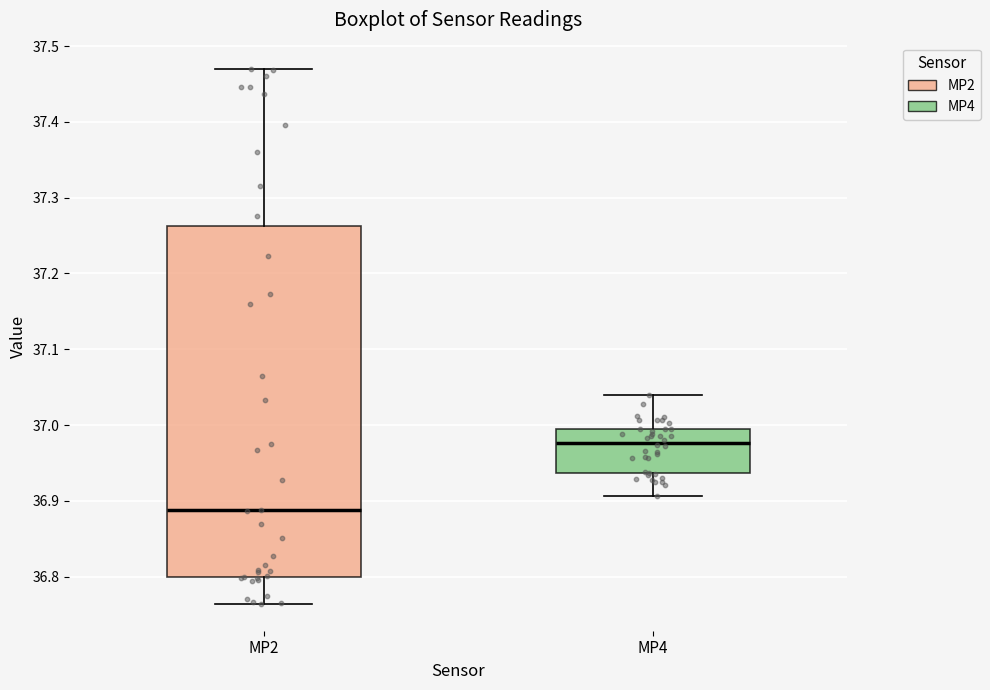

Reading left to right, read every box against the y-axis: the position of its median line, the range the box covers, and the ends of its whiskers. The values are not printed on the chart, so give them approximately, as read against the axis.

MP2: median 36.89, box 36.80 to 37.26, whiskers 36.76 to 37.47
MP4: median 36.98, box 36.94 to 36.99, whiskers 36.91 to 37.04